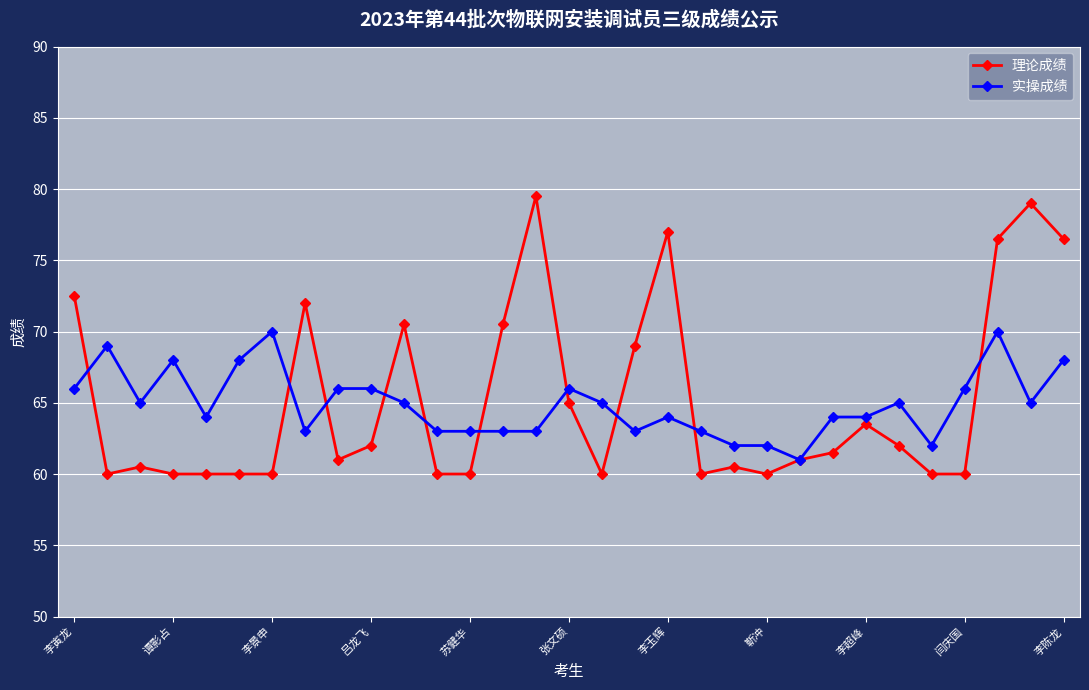

How many 实操成绩 values are between 63 and 66?

21